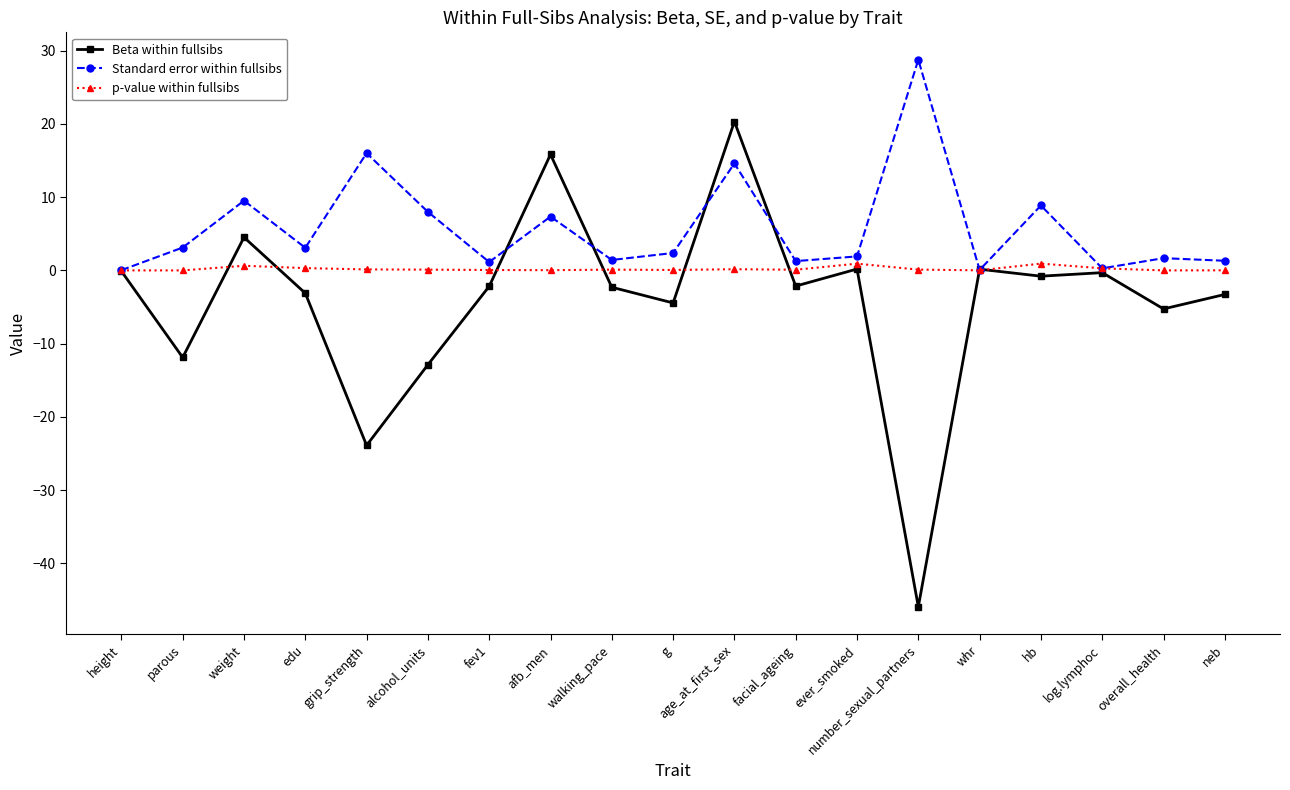

Where is the first local minimum for Standard error within fullsibs?

edu